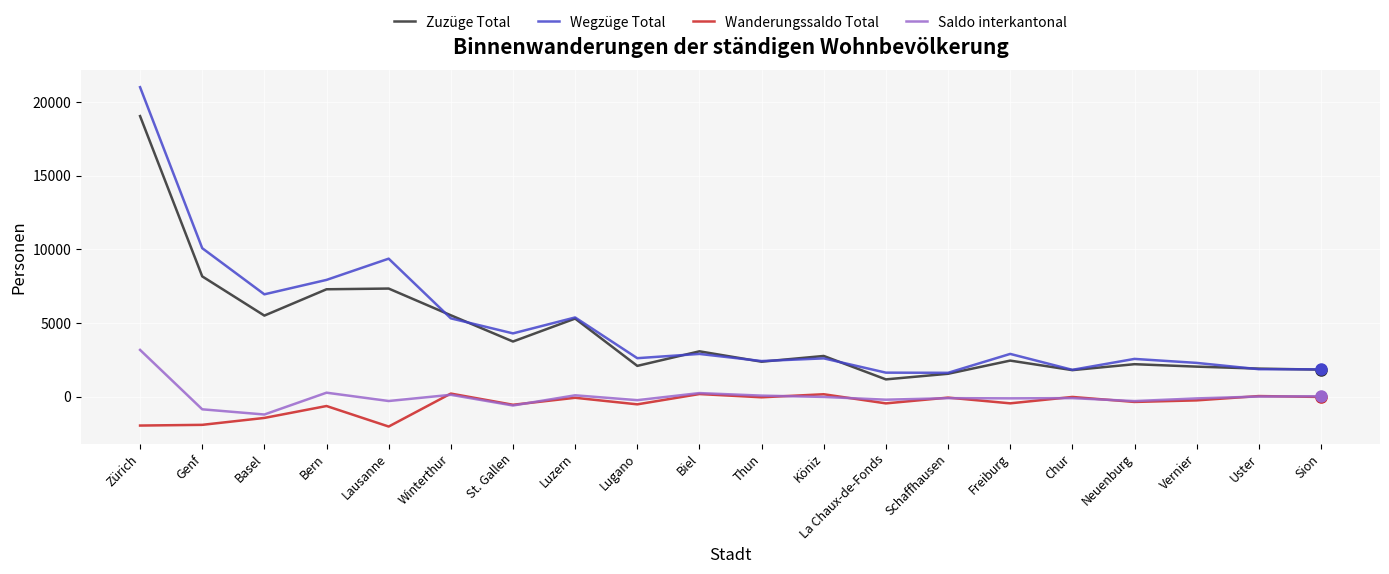

The value of Zuzüge Total at Lugano is 740. True or false?

False